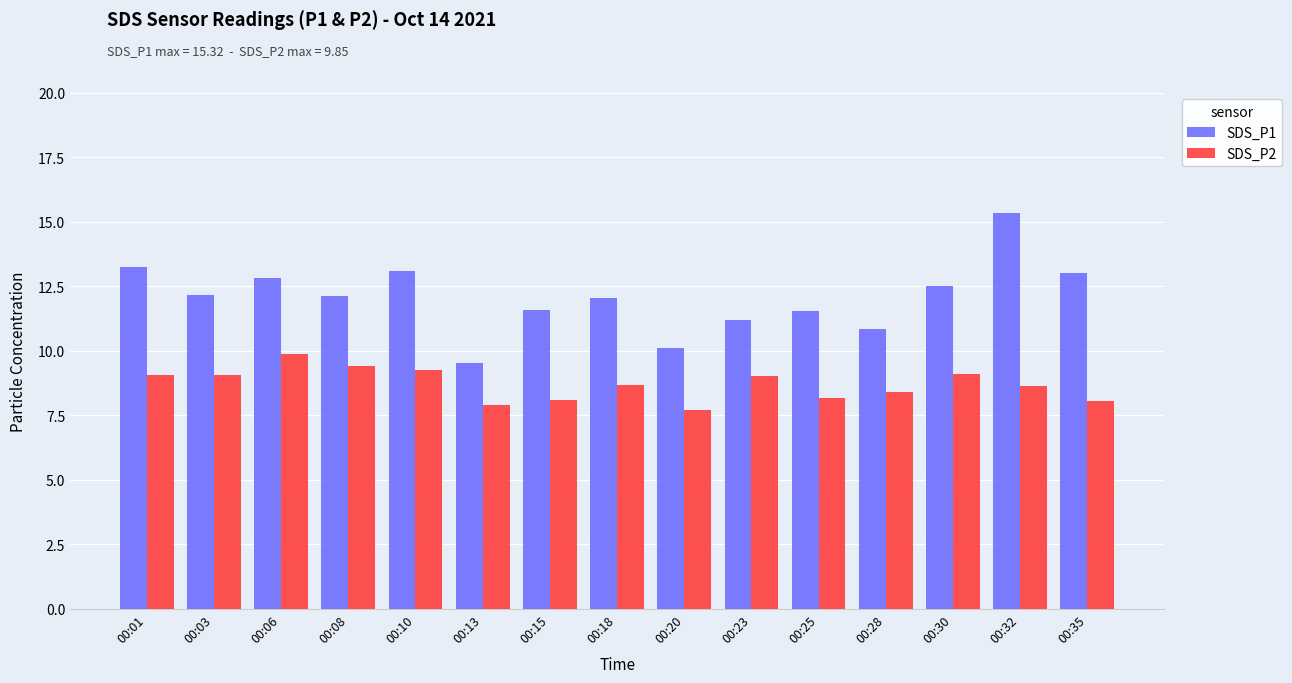

Does the chart contain stacked bars?

No